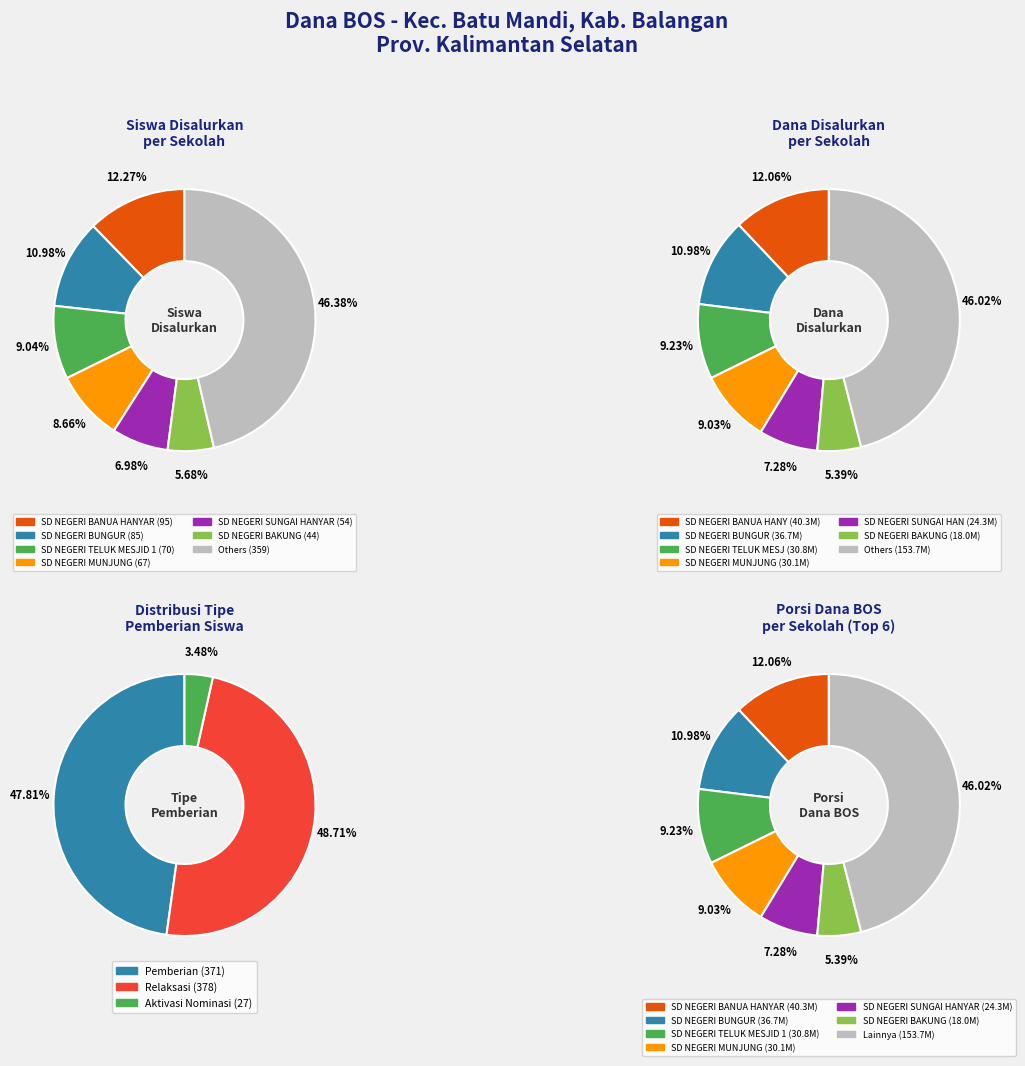

To the nearest percent, what percentage of the pie is siswa_disalurkan?

6%